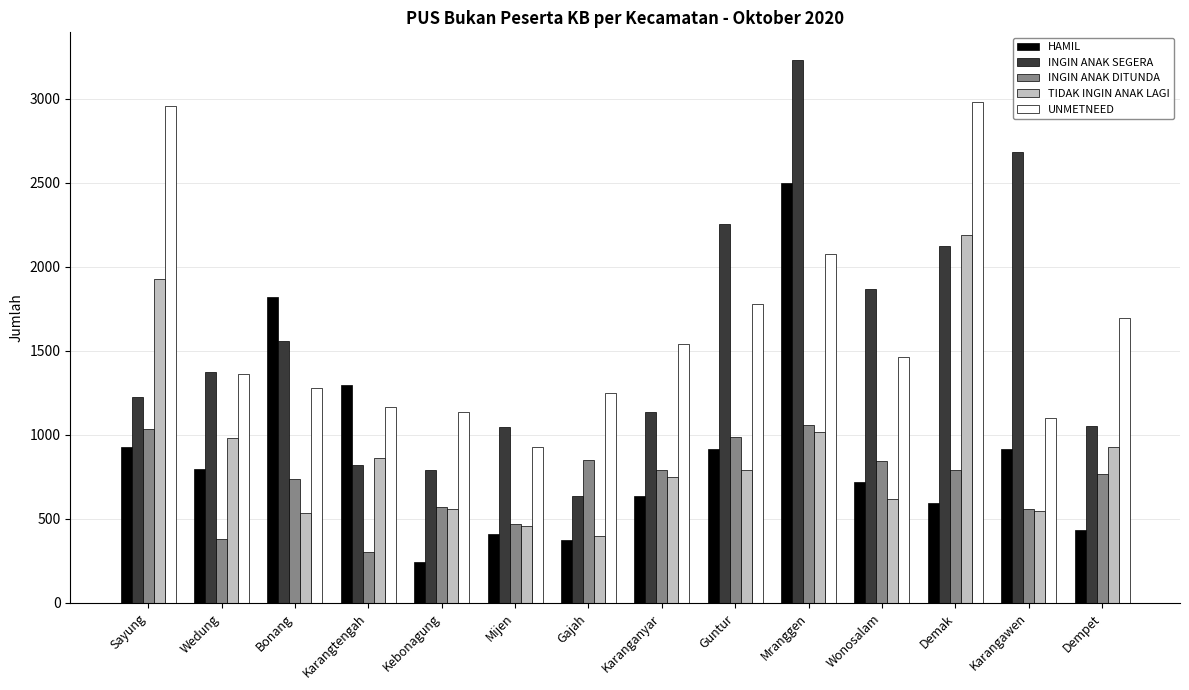

What is the label of the 5th bar from the right?

Mranggen